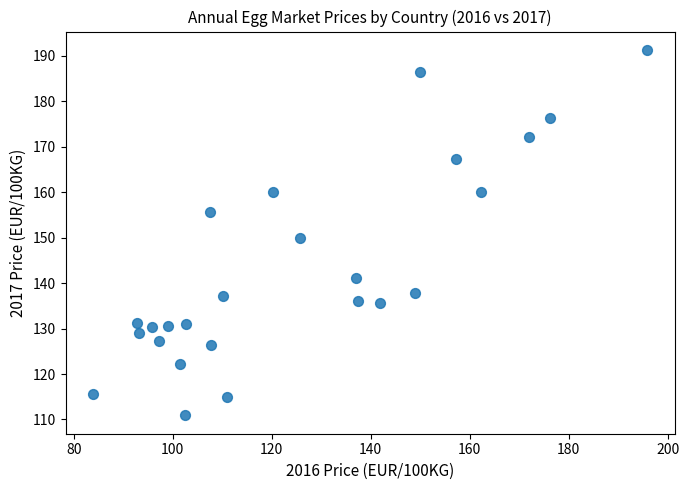

What Y value in the scatter plot is closest to 151?

149.8